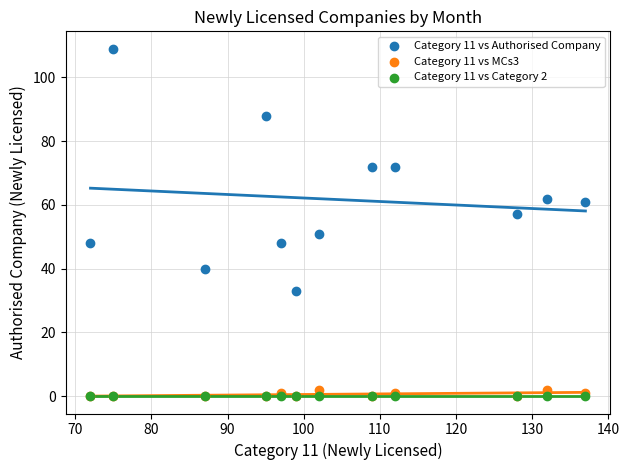

Which series reaches the maximum Y coordinate?

Category 11 vs Authorised Company